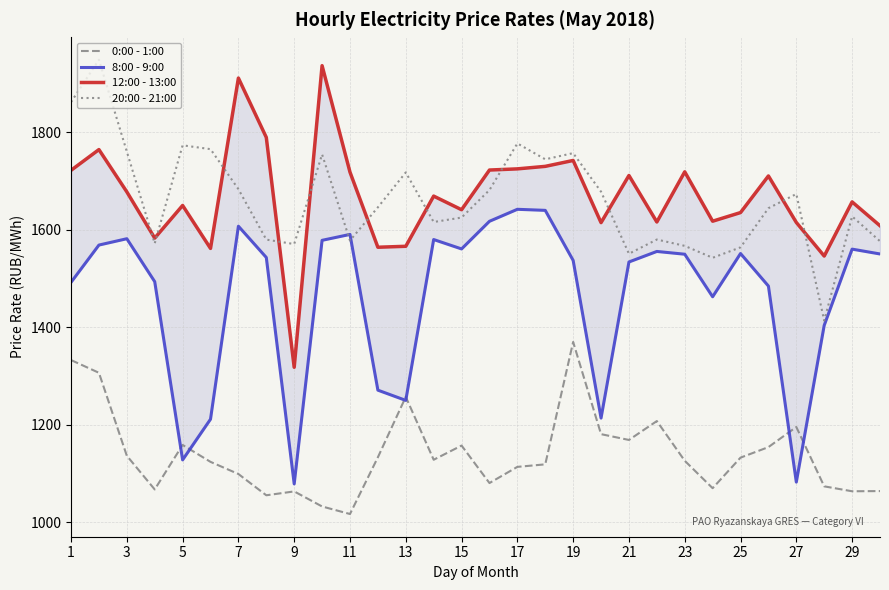

True or false: 0:00 - 1:00 and 20:00 - 21:00 intersect in this chart.

False